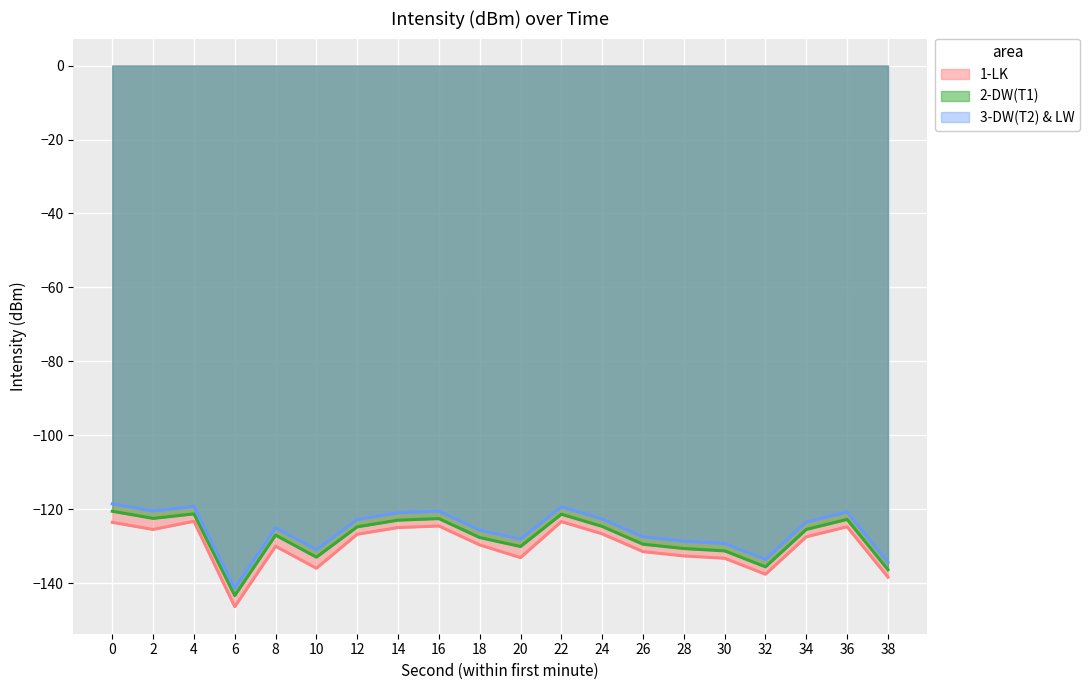

How many interior local valleys does the 1-LK series have?

5